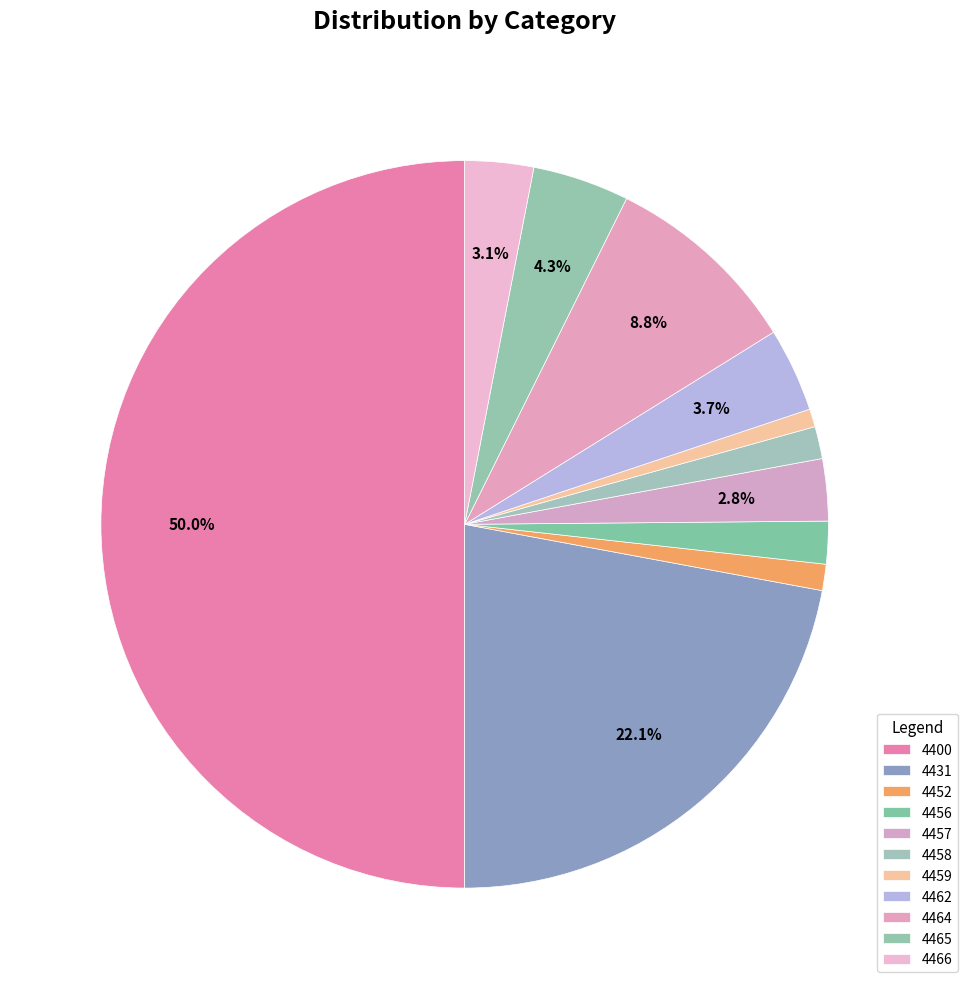

Count the number of slices in the pie.

11